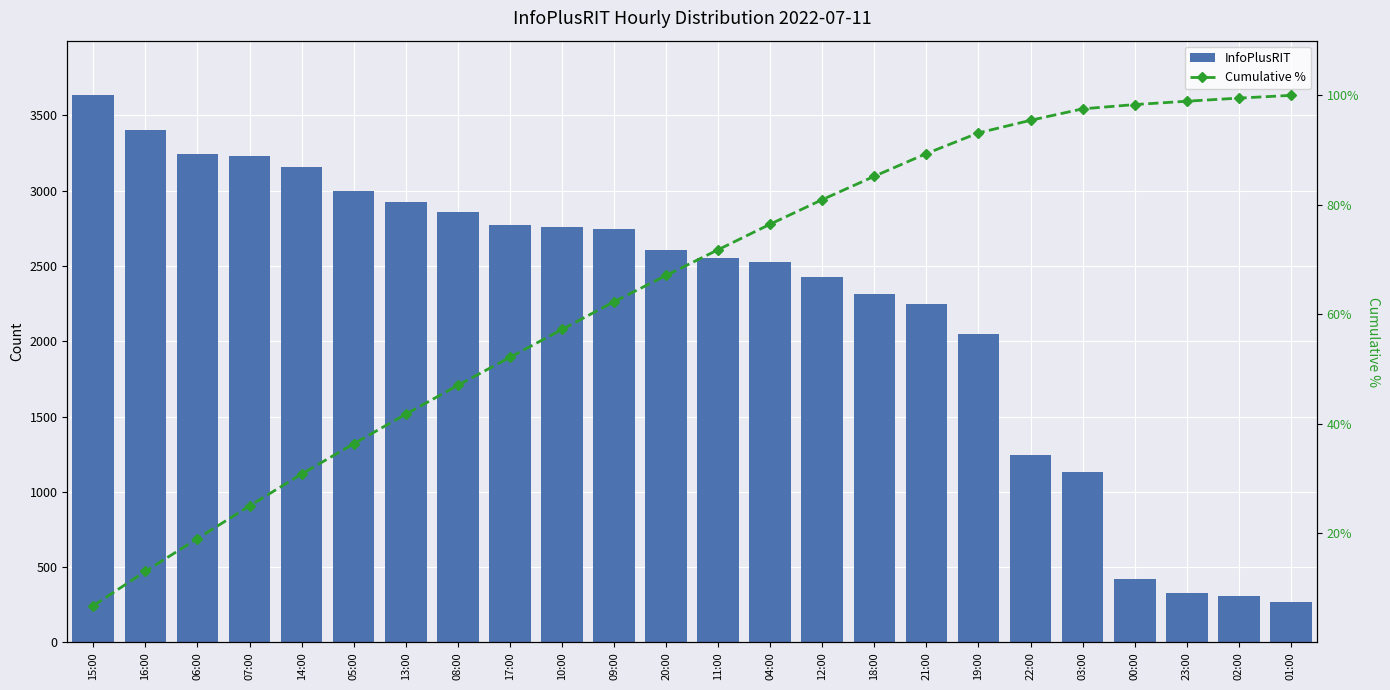

Which label corresponds to the smallest value in the chart?

15:00